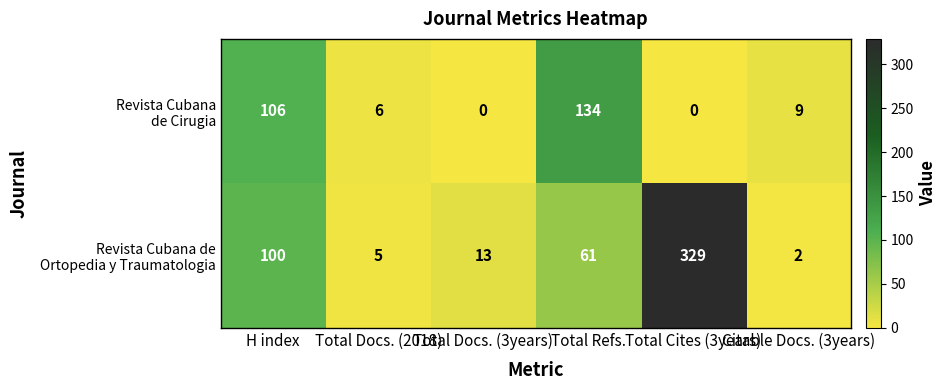

At which category is the sum across all series the highest?

Total Cites (3years)